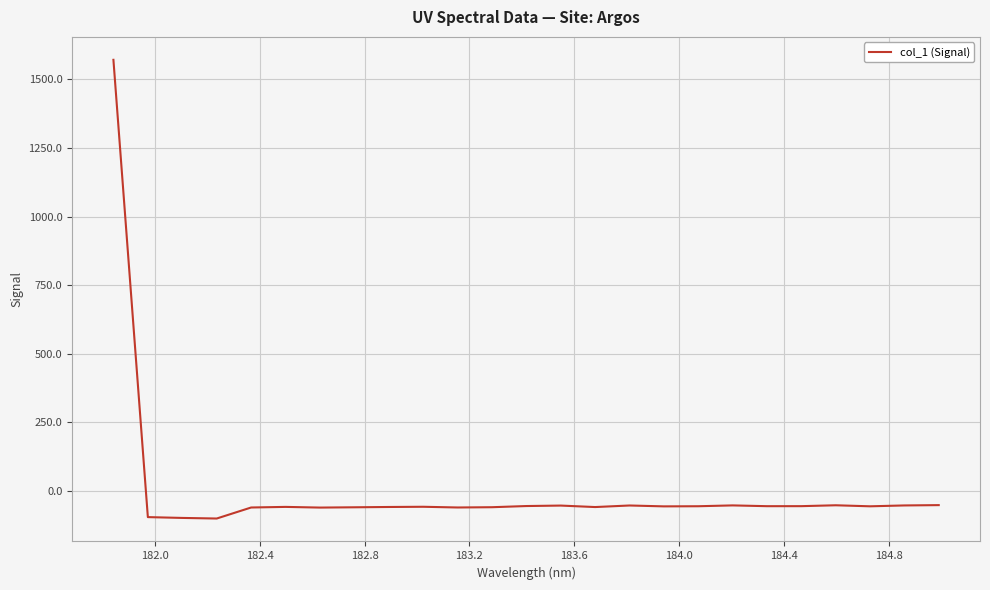

What is the difference between the maximum and minimum values?

1671.9